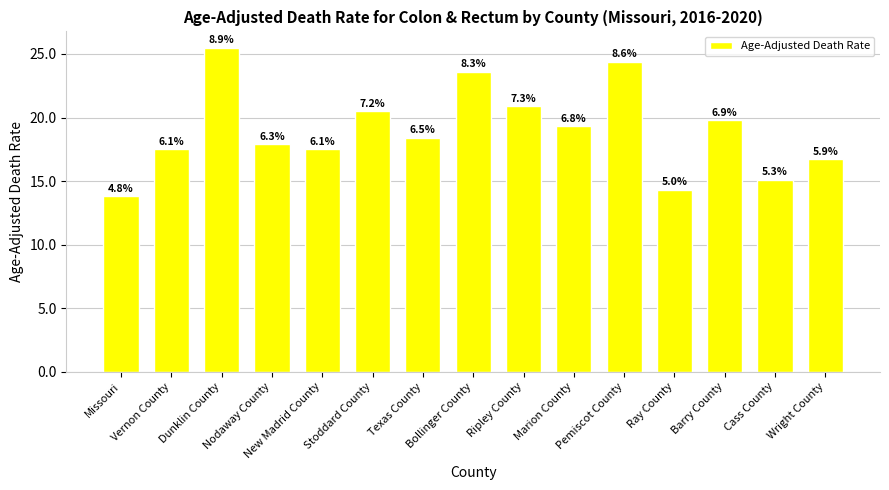

How many bars are there in total?

15